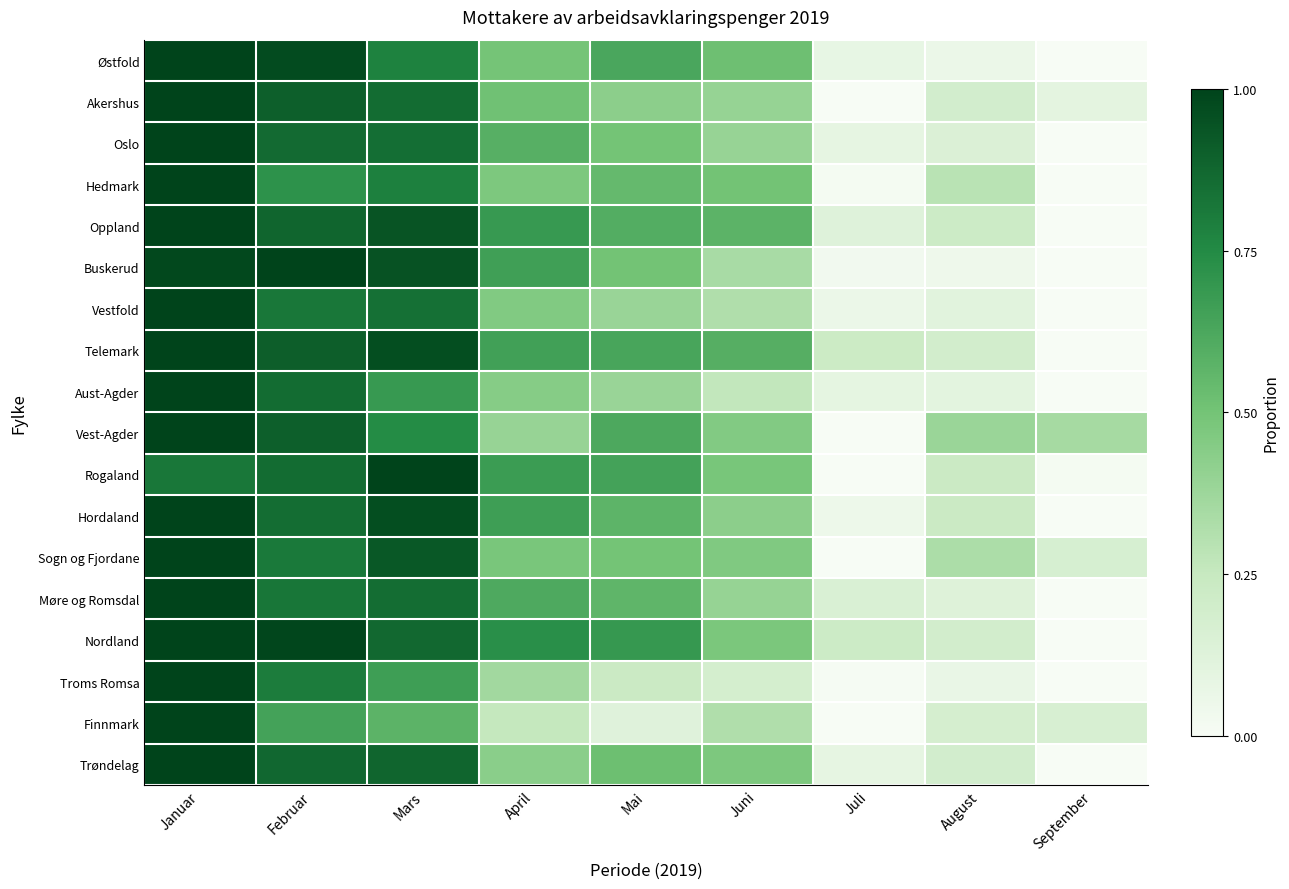

Reading left to right, list all the values displayed in this chart.

Østfold: Januar=1.0	Februar=1.0	Mars=0.8	April=0.5	Mai=0.6	Juni=0.5	Juli=0.1	August=0.1	September=0.0
Akershus: Januar=1.0	Februar=0.9	Mars=0.9	April=0.5	Mai=0.4	Juni=0.4	Juli=0.0	August=0.2	September=0.1
Oslo: Januar=1.0	Februar=0.9	Mars=0.8	April=0.6	Mai=0.5	Juni=0.4	Juli=0.1	August=0.1	September=0.0
Hedmark: Januar=1.0	Februar=0.7	Mars=0.8	April=0.5	Mai=0.5	Juni=0.5	Juli=0.0	August=0.3	September=0.0
Oppland: Januar=1.0	Februar=0.9	Mars=0.9	April=0.7	Mai=0.6	Juni=0.6	Juli=0.1	August=0.2	September=0.0
Buskerud: Januar=1.0	Februar=1.0	Mars=0.9	April=0.7	Mai=0.5	Juni=0.3	Juli=0.0	August=0.0	September=0.0
Vestfold: Januar=1.0	Februar=0.8	Mars=0.8	April=0.5	Mai=0.4	Juni=0.3	Juli=0.1	August=0.1	September=0.0
Telemark: Januar=1.0	Februar=0.9	Mars=1.0	April=0.7	Mai=0.6	Juni=0.6	Juli=0.2	August=0.2	September=0.0
Aust-Agder: Januar=1.0	Februar=0.9	Mars=0.7	April=0.4	Mai=0.4	Juni=0.3	Juli=0.1	August=0.1	September=0.0
Vest-Agder: Januar=1.0	Februar=0.9	Mars=0.7	April=0.4	Mai=0.6	Juni=0.5	Juli=0.0	August=0.4	September=0.3
Rogaland: Januar=0.8	Februar=0.9	Mars=1.0	April=0.7	Mai=0.6	Juni=0.5	Juli=0.0	August=0.2	September=0.0
Hordaland: Januar=1.0	Februar=0.9	Mars=1.0	April=0.7	Mai=0.6	Juni=0.4	Juli=0.1	August=0.2	September=0.0
Sogn og Fjordane: Januar=1.0	Februar=0.8	Mars=0.9	April=0.5	Mai=0.5	Juni=0.5	Juli=0.0	August=0.3	September=0.2
Møre og Romsdal: Januar=1.0	Februar=0.8	Mars=0.9	April=0.6	Mai=0.6	Juni=0.4	Juli=0.2	August=0.1	September=0.0
Nordland: Januar=1.0	Februar=1.0	Mars=0.9	April=0.7	Mai=0.7	Juni=0.5	Juli=0.2	August=0.2	September=0.0
Troms Romsa: Januar=1.0	Februar=0.8	Mars=0.7	April=0.4	Mai=0.2	Juni=0.2	Juli=0.0	August=0.1	September=0.0
Finnmark: Januar=1.0	Februar=0.6	Mars=0.6	April=0.3	Mai=0.1	Juni=0.3	Juli=0.0	August=0.2	September=0.2
Trøndelag: Januar=1.0	Februar=0.9	Mars=0.9	April=0.4	Mai=0.5	Juni=0.5	Juli=0.1	August=0.2	September=0.0